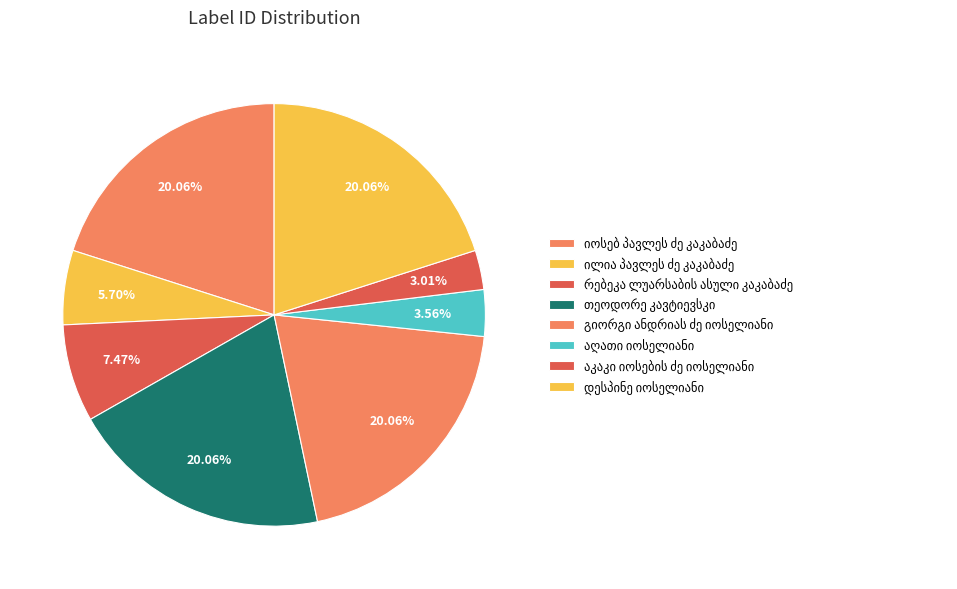

To the nearest percent, what percentage of the pie is აღათი იოსელიანი?

4%